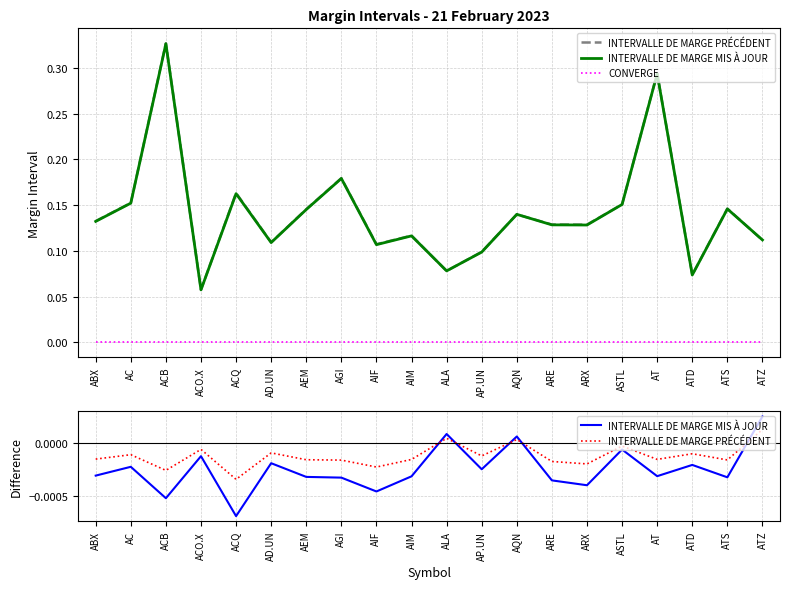

How many values in INTERVALLE DE MARGE MIS À JOUR are below zero?

17